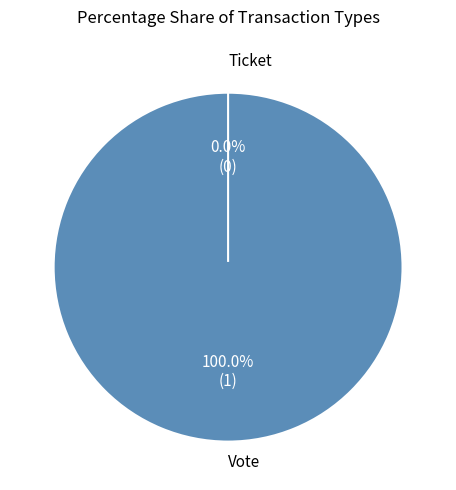

Is the sum of Ticket and Vote greater than half?

Yes